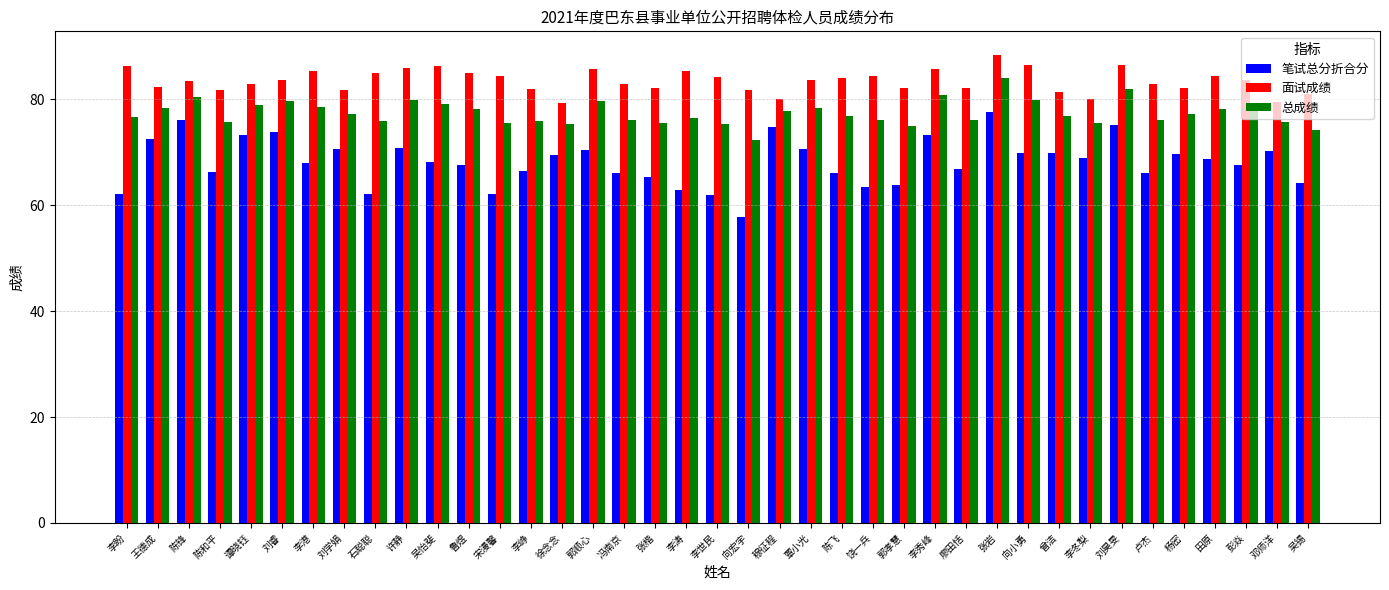

What is the label of the 21st bar from the right?

李涛